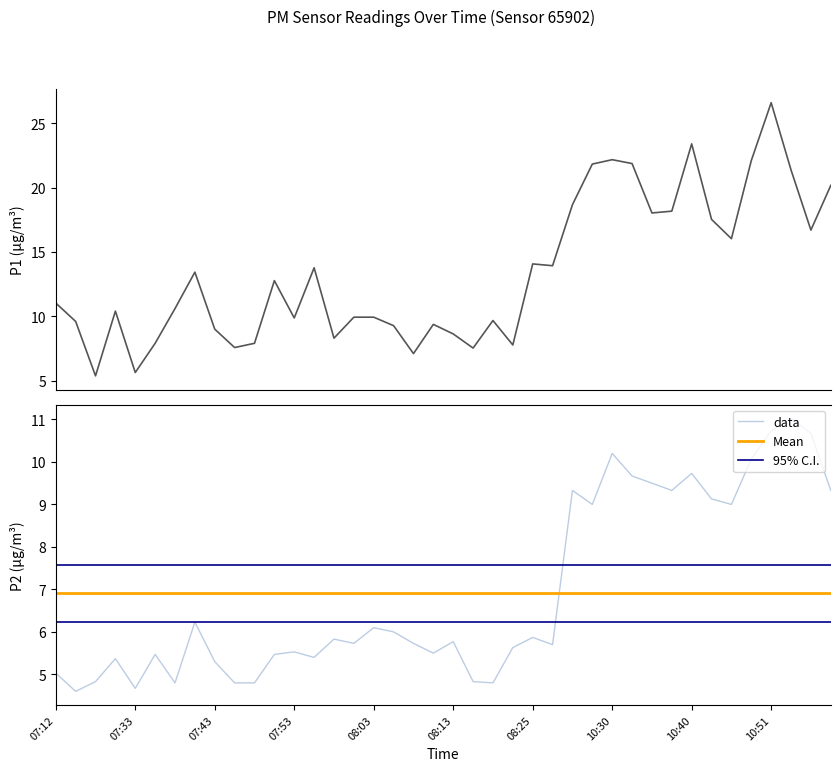

What position from the left is 10:25?

27